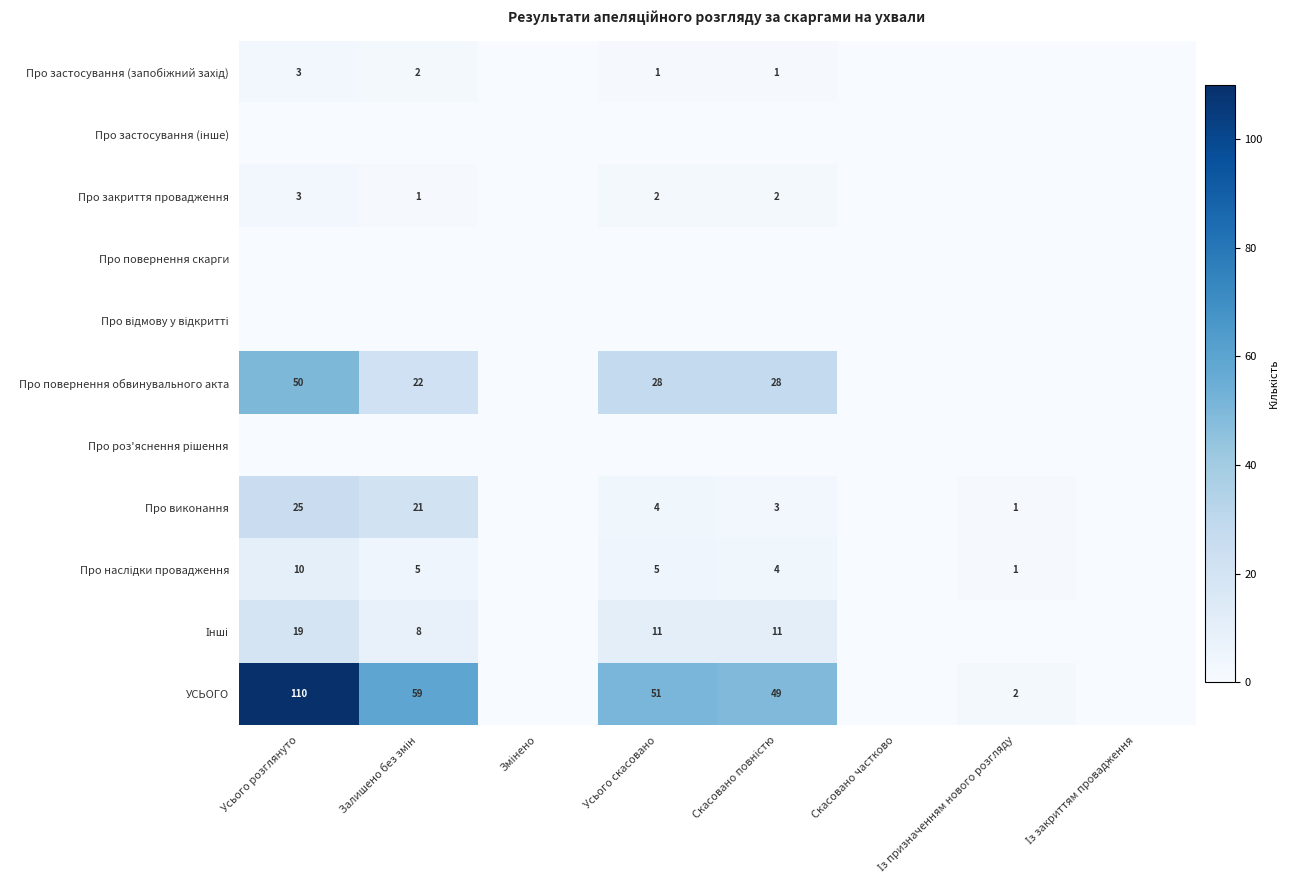

List the series in order of their peak value, lowest first.

Про застосування (інше), Про повернення скарги, Про відмову у відкритті, Про роз'яснення рішення, Про застосування (запобіжний захід), Про закриття провадження, Про наслідки провадження, Інші, Про виконання, Про повернення обвинувального акта, УСЬОГО